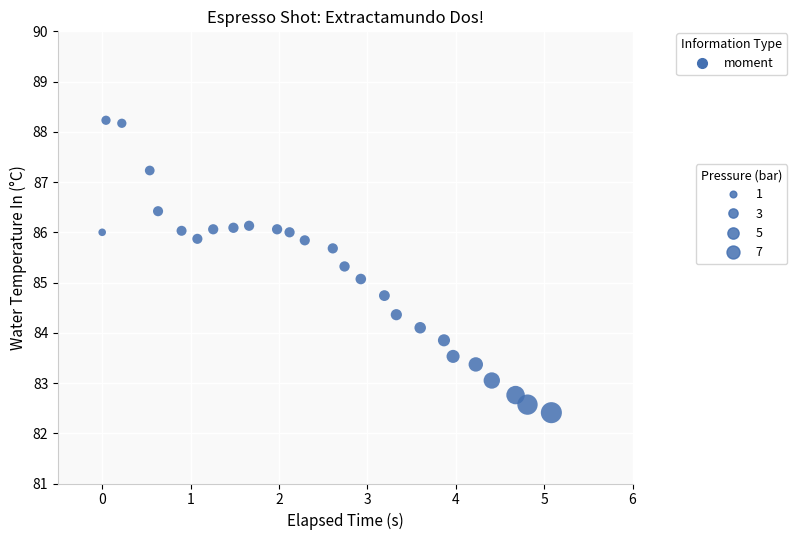

What is the range of Y values (max minus min)?

5.8